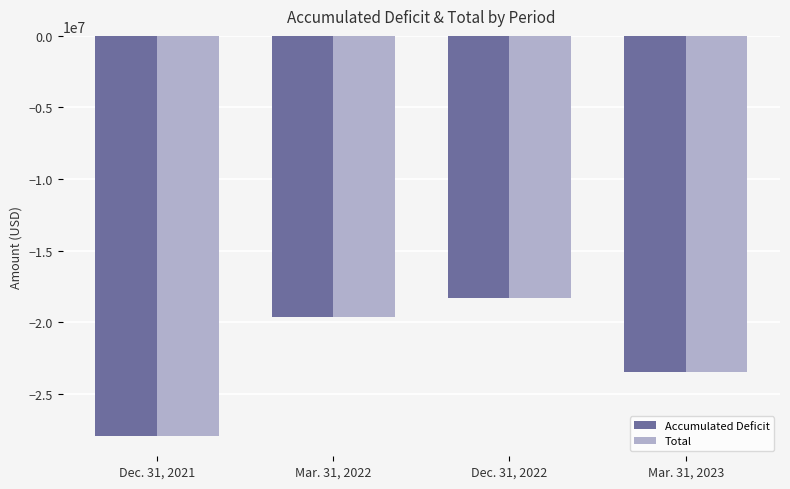

What is the total value across all series at Dec. 31, 2021?

-55912141